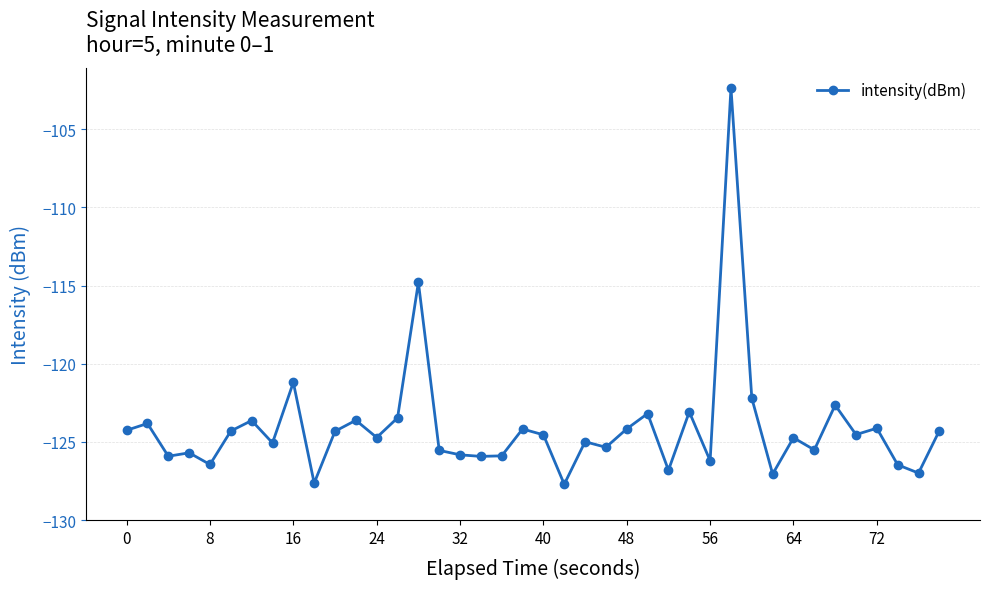

What is the value of the 24th point from the left?

-125.3